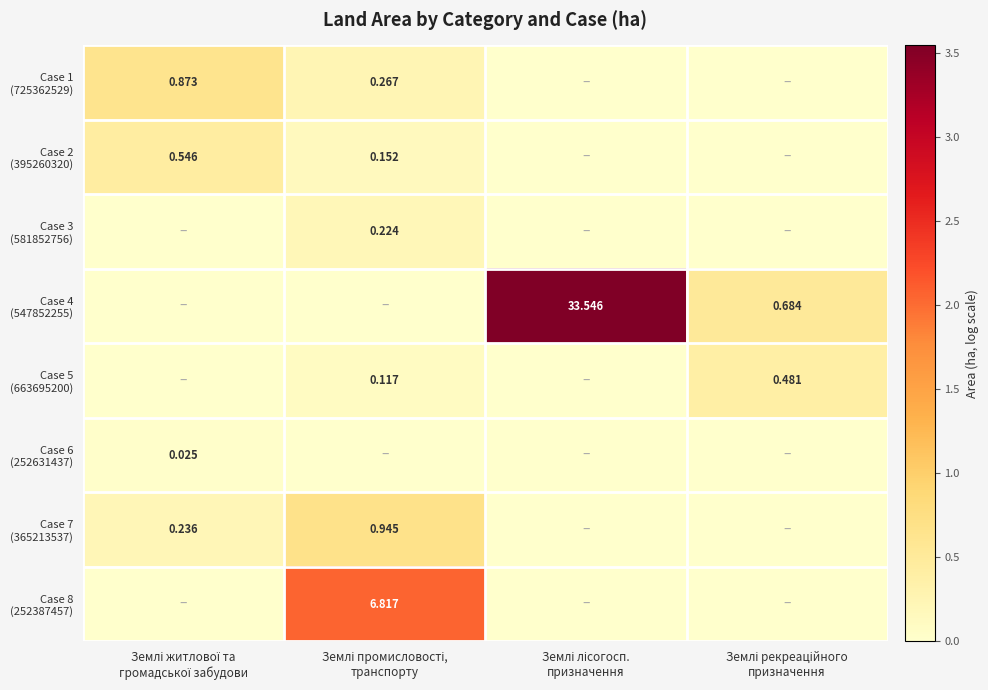

The Case 1 (725362529) series shows 0.3 at Землі лісогосп. призначення. True or false?

False